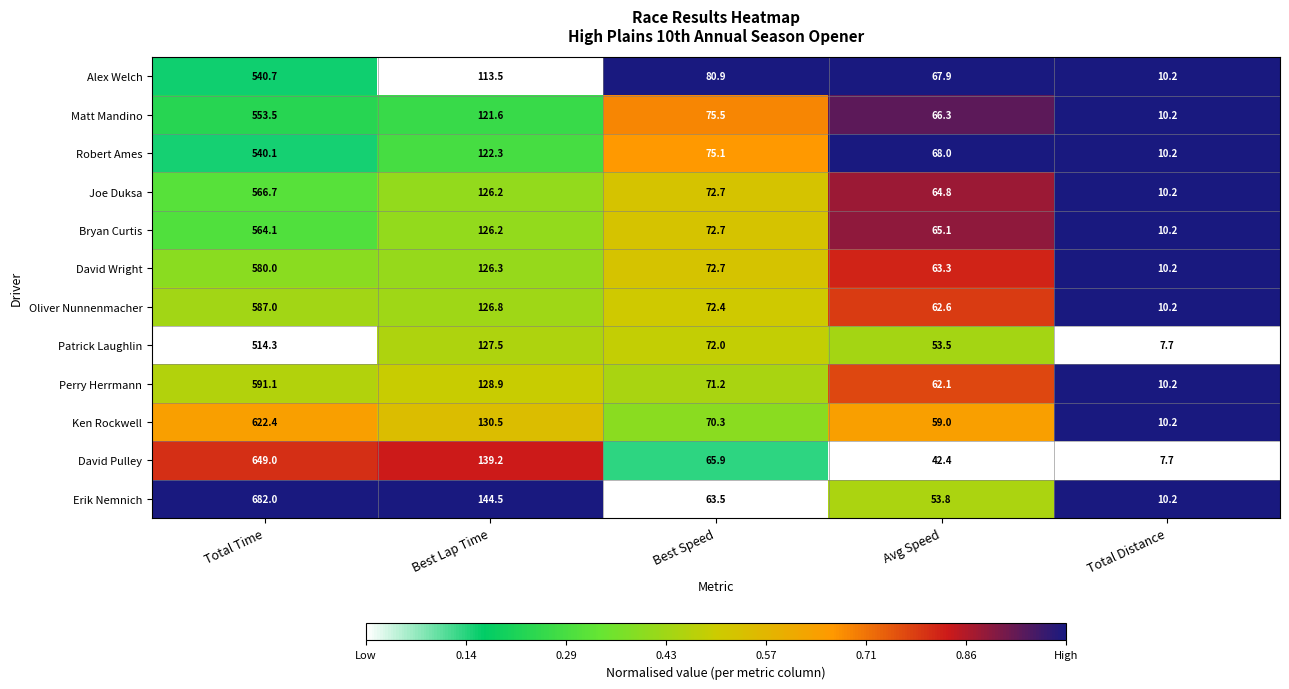

At which label does Patrick Laughlin first exceed 72?

Total Time